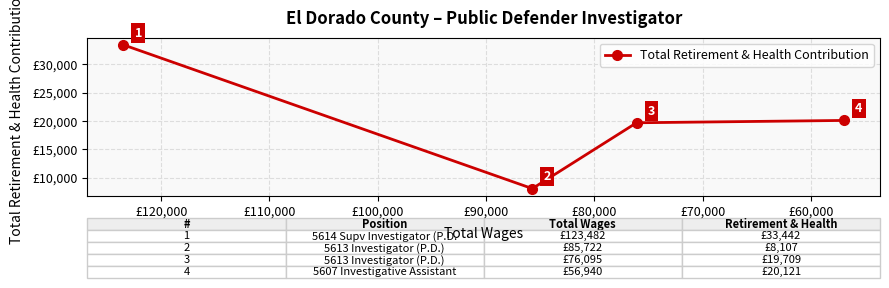

How many data points are less than 20121?

2